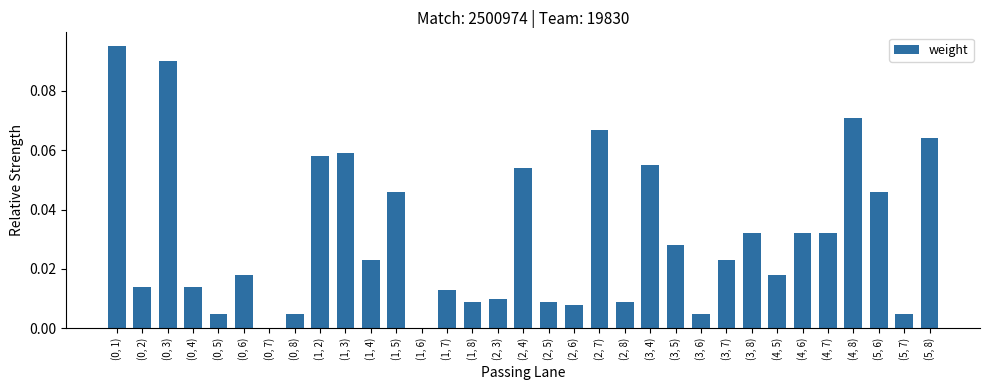

The value at (0, 8) is 0.0. True or false?

True